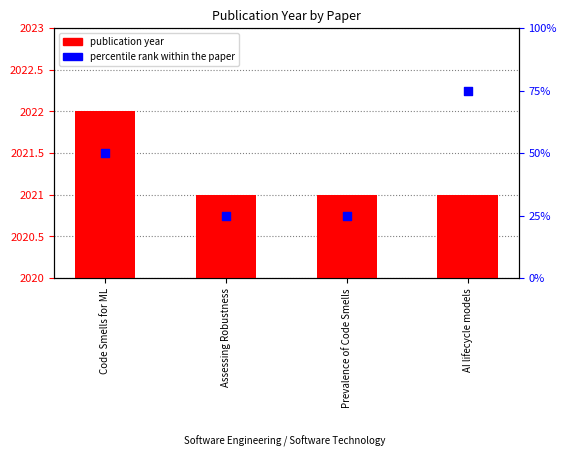

Which series reaches the minimum Y coordinate?

publication year